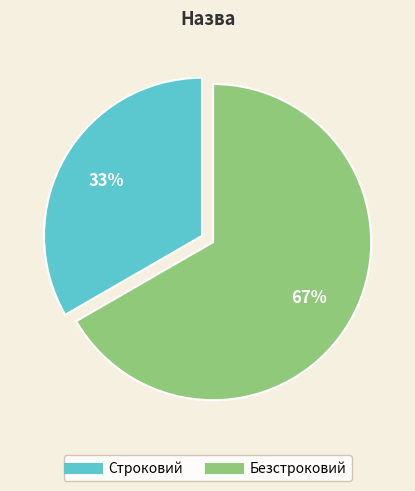

What is the ratio of the value at Безстроковий to the value at Строковий?

2.0